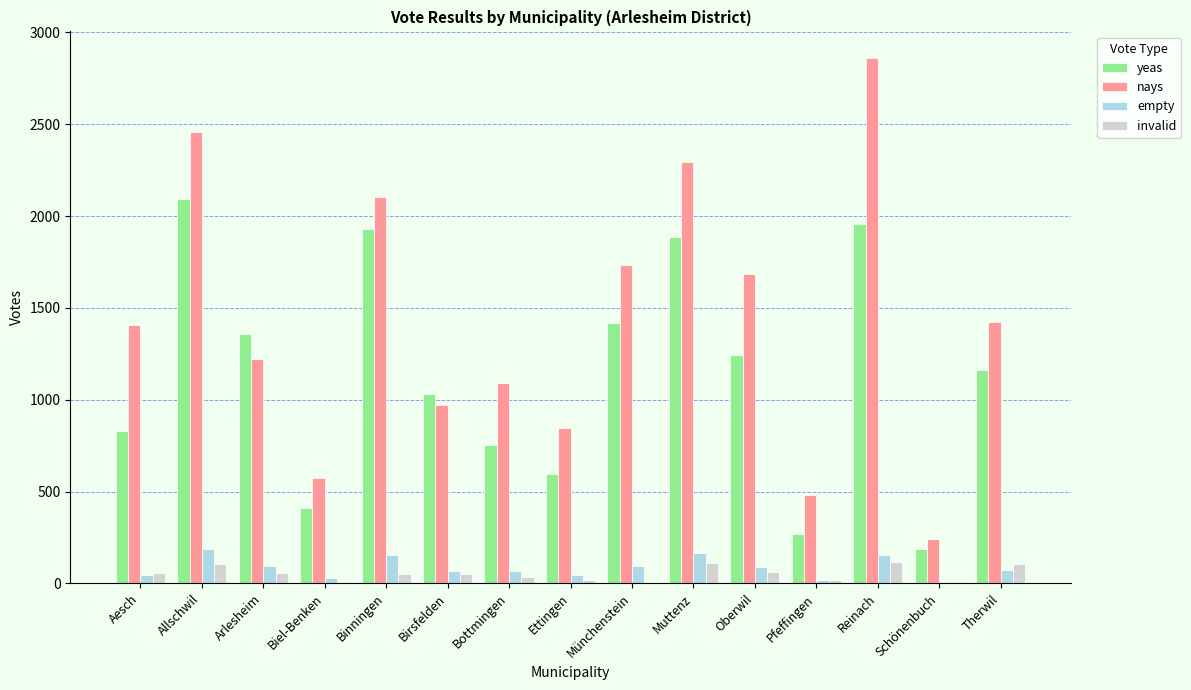

What is the highest value of the invalid series?

118